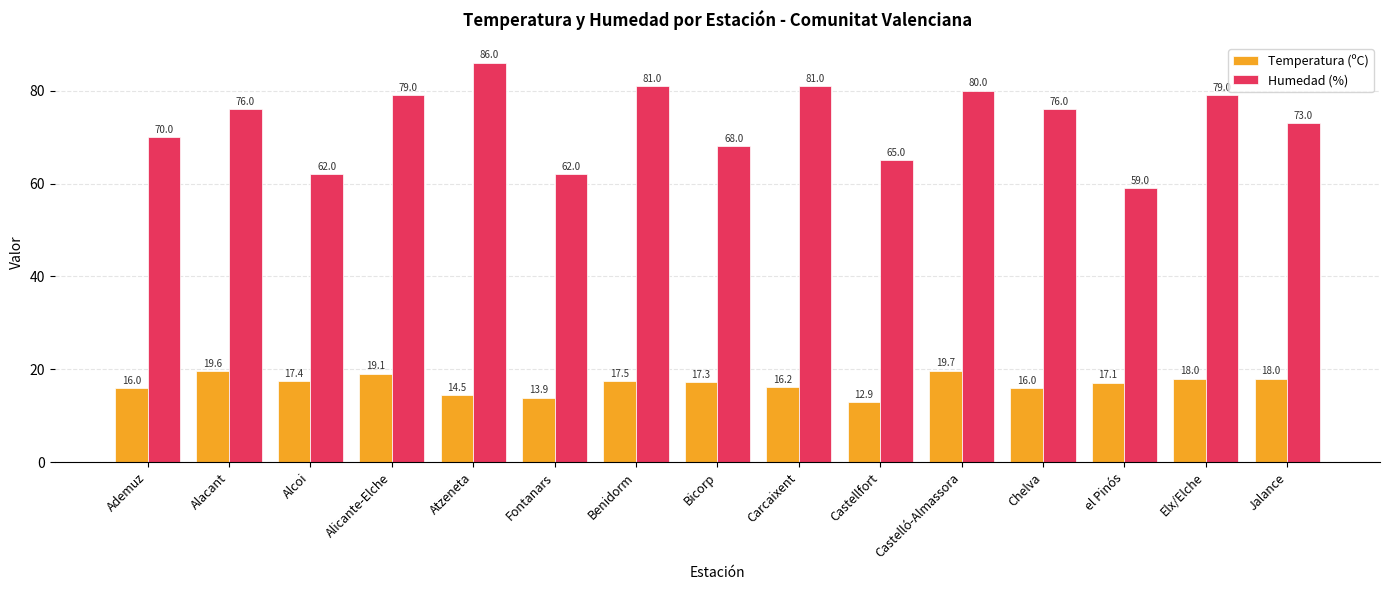

Rank the series by their average value, from highest to lowest.

Humedad (%), Temperatura (ºC)